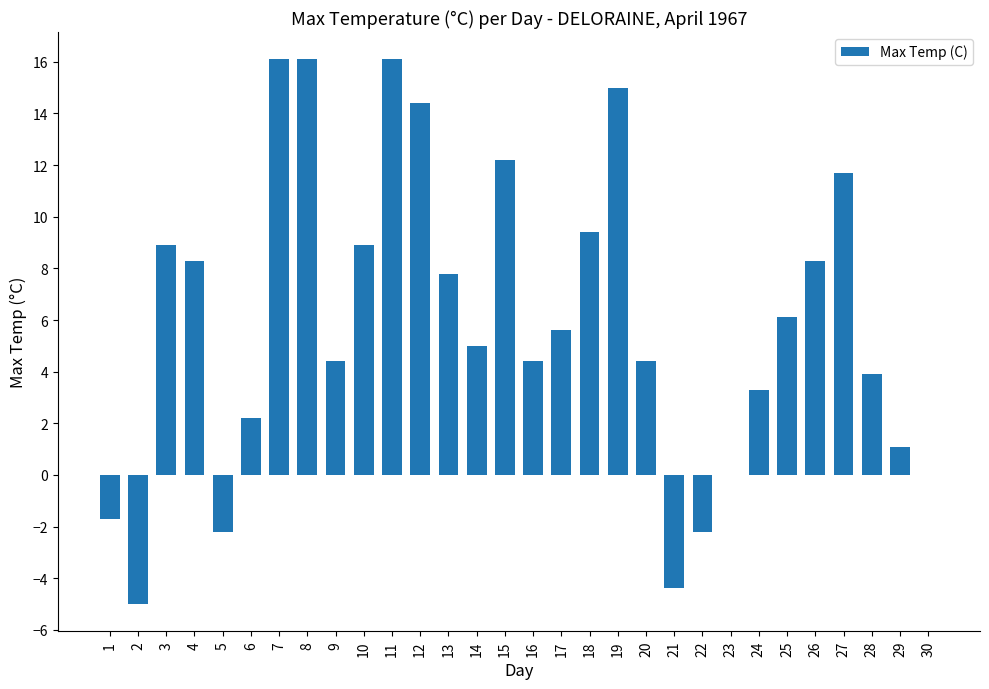

Reading left to right, what are all the values shown in this chart?

1=-1.7	2=-5.0	3=8.9	4=8.3	5=-2.2	6=2.2	7=16.1	8=16.1	9=4.4	10=8.9	11=16.1	12=14.4	13=7.8	14=5.0	15=12.2	16=4.4	17=5.6	18=9.4	19=15.0	20=4.4	21=-4.4	22=-2.2	23=0.0	24=3.3	25=6.1	26=8.3	27=11.7	28=3.9	29=1.1	30=0.0